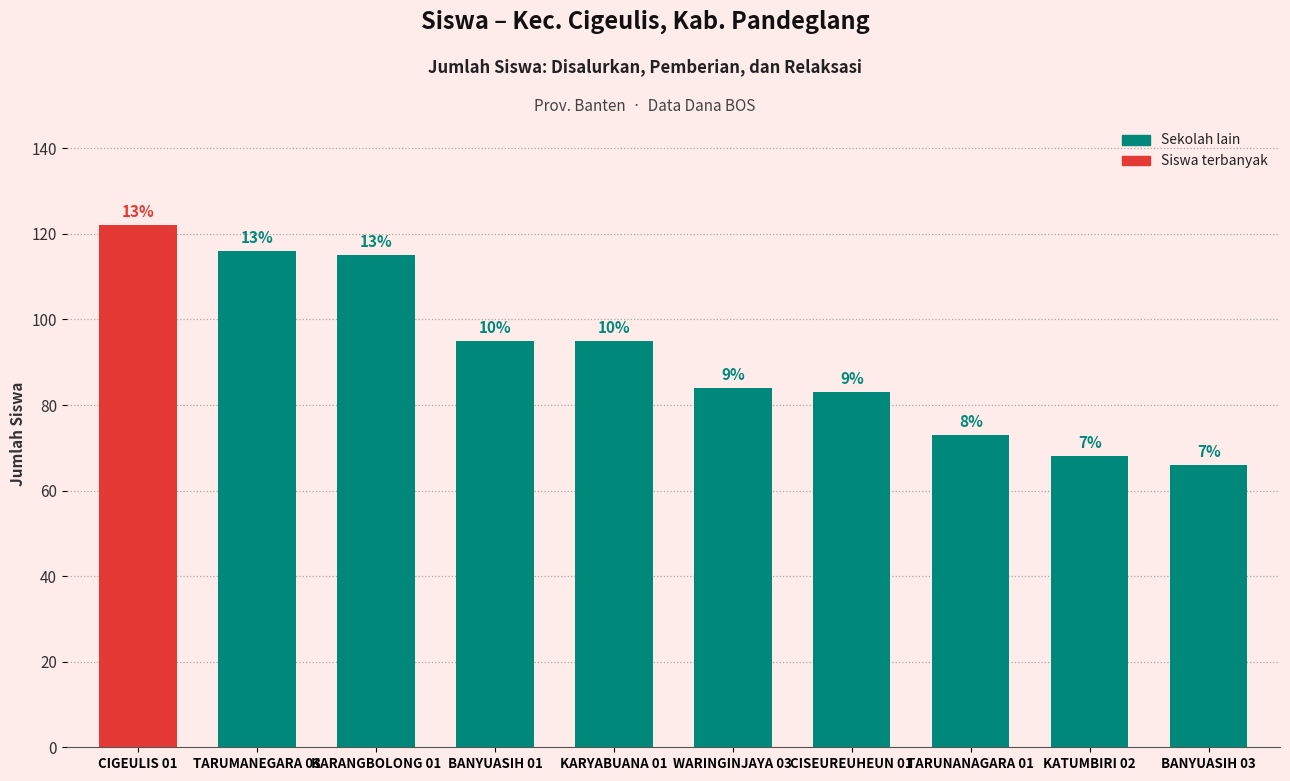

List the labels in order of value, largest first.

CIGEULIS 01, TARUMANEGARA 03, KARANGBOLONG 01, BANYUASIH 01, KARYABUANA 01, WARINGINJAYA 03, CISEUREUHEUN 01, TARUNANAGARA 01, KATUMBIRI 02, BANYUASIH 03